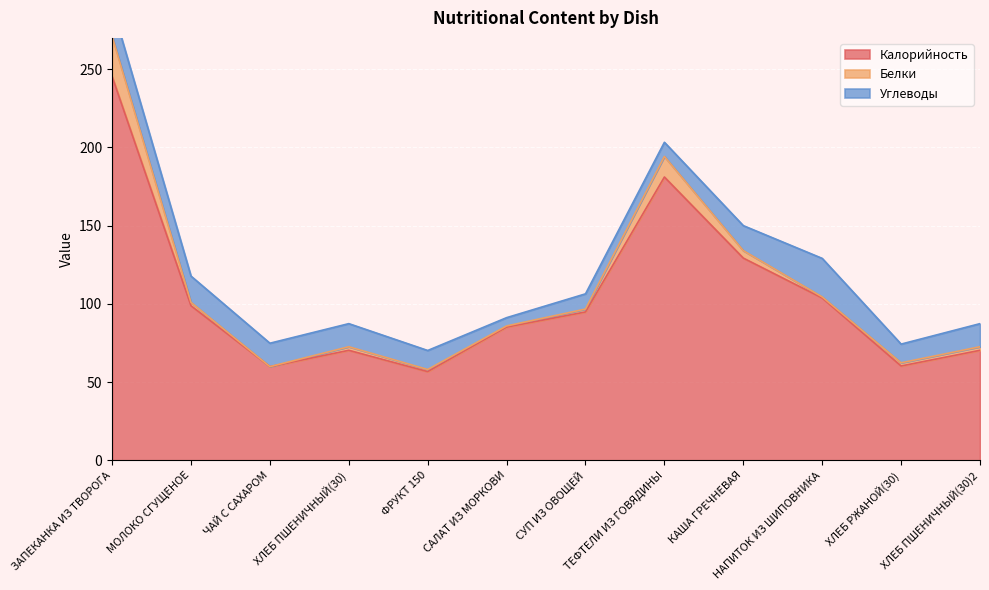

Which series changed the most between ХЛЕБ ПШЕНИЧНЫЙ(30) and ХЛЕБ РЖАНОЙ(30)?

Калорийность